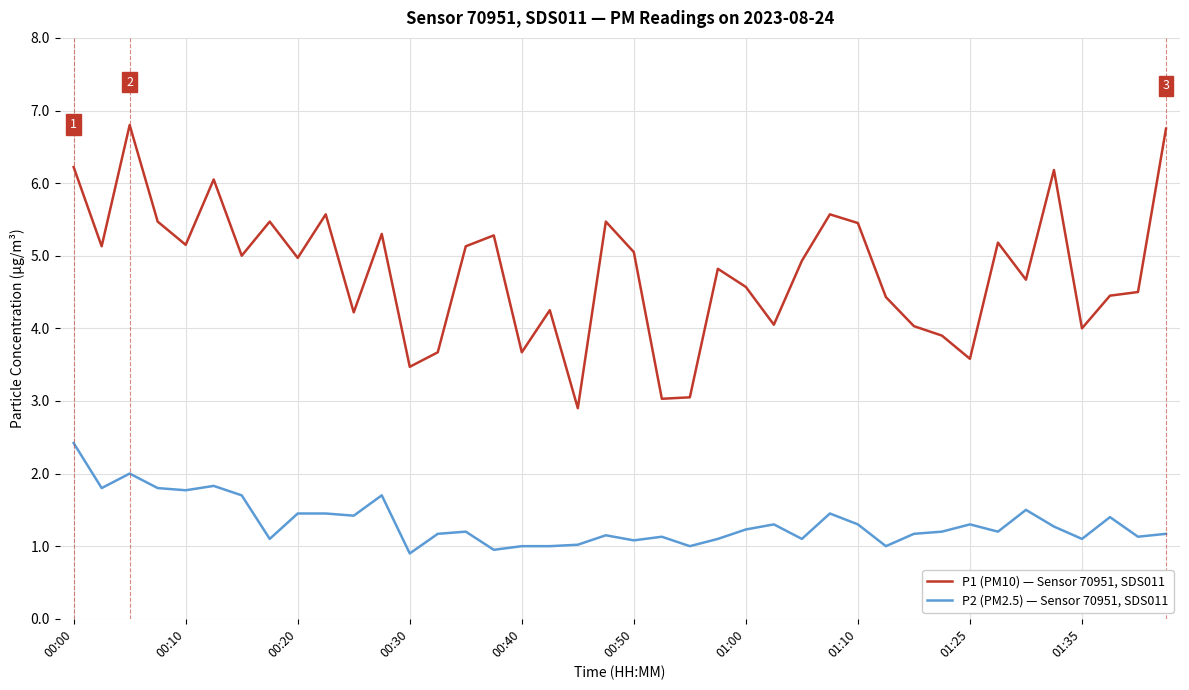

Which series has the widest spread of values?

P1 (PM10) — Sensor 70951, SDS011